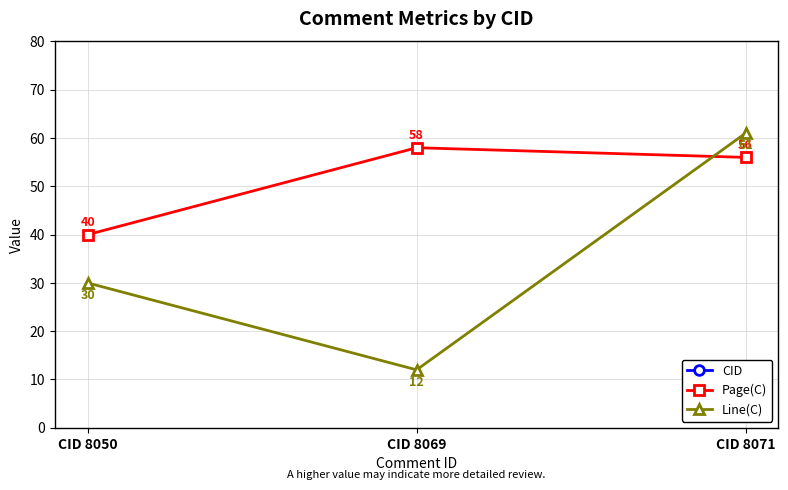

Reading left to right, what are all the values shown in this chart?

CID: CID 8050=8050	CID 8069=8069	CID 8071=8071
Page(C): CID 8050=40	CID 8069=58	CID 8071=56
Line(C): CID 8050=30	CID 8069=12	CID 8071=61